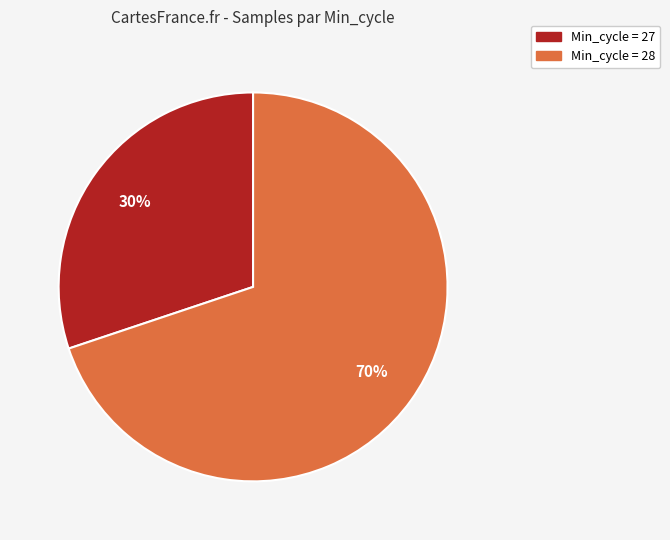

Is there a majority slice in this chart?

Yes